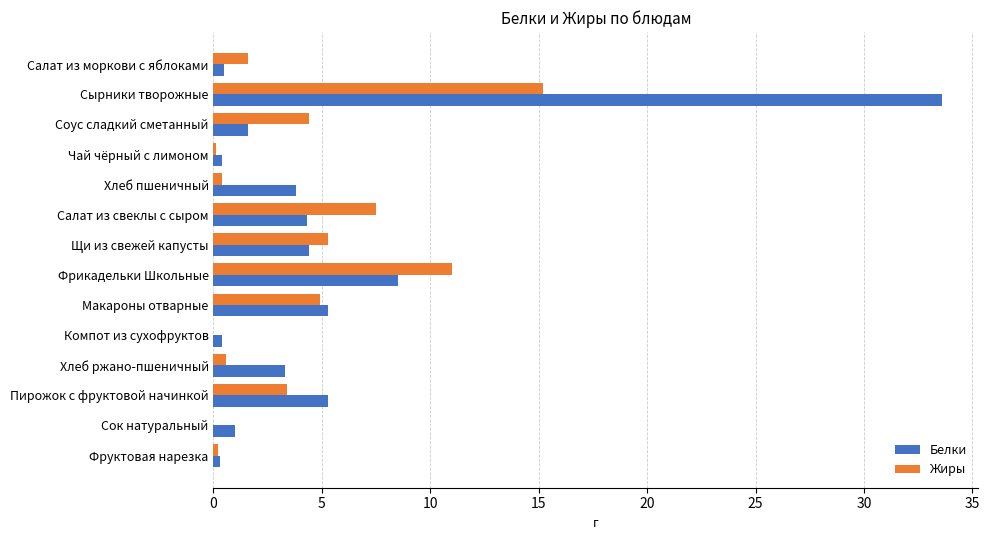

Between Соус сладкий сметанный and Фрикадельки Школьные, which series saw the biggest shift?

Белки